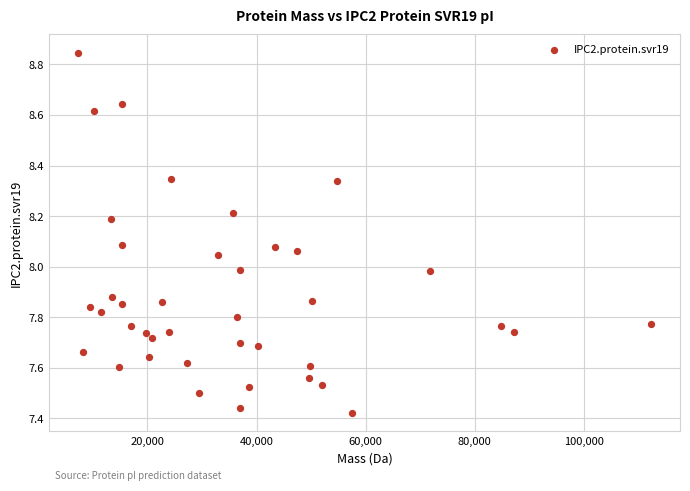

What is the range of X values (max minus min)?

105140.6